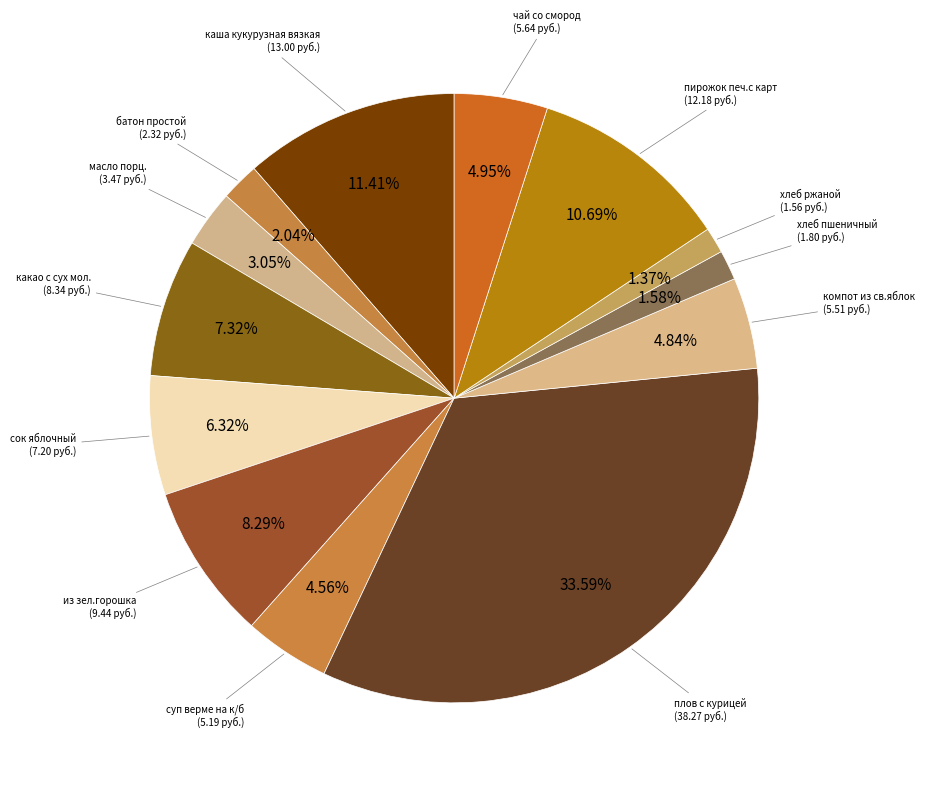

To the nearest percent, what is the difference between the largest and smallest slice percentages?

32%